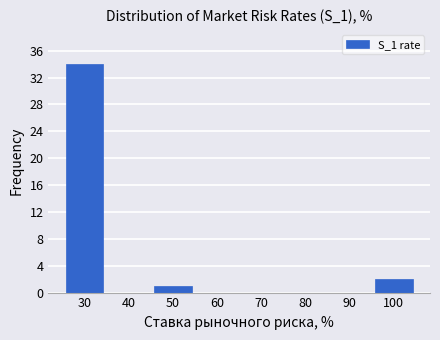

Reading left to right, list every bar in this chart as the range it spans on the x-axis followed by its height. The values are not printed on the chart, so give them approximately, as read against the axis.

25 to 35: 34
35 to 45: 0
45 to 55: 1
55 to 65: 0
65 to 75: 0
75 to 85: 0
85 to 95: 0
95 to 105: 2